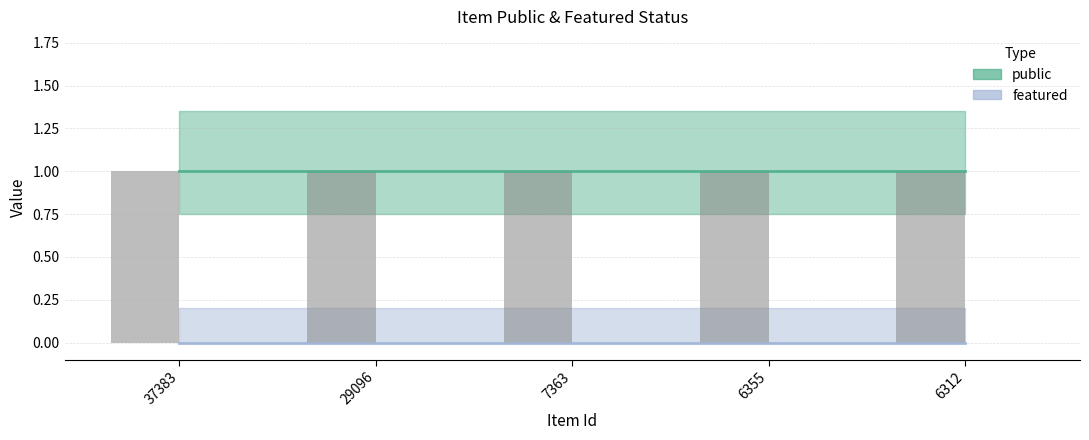

Is the value of public at 37383 greater than the value of featured at 6312?

Yes